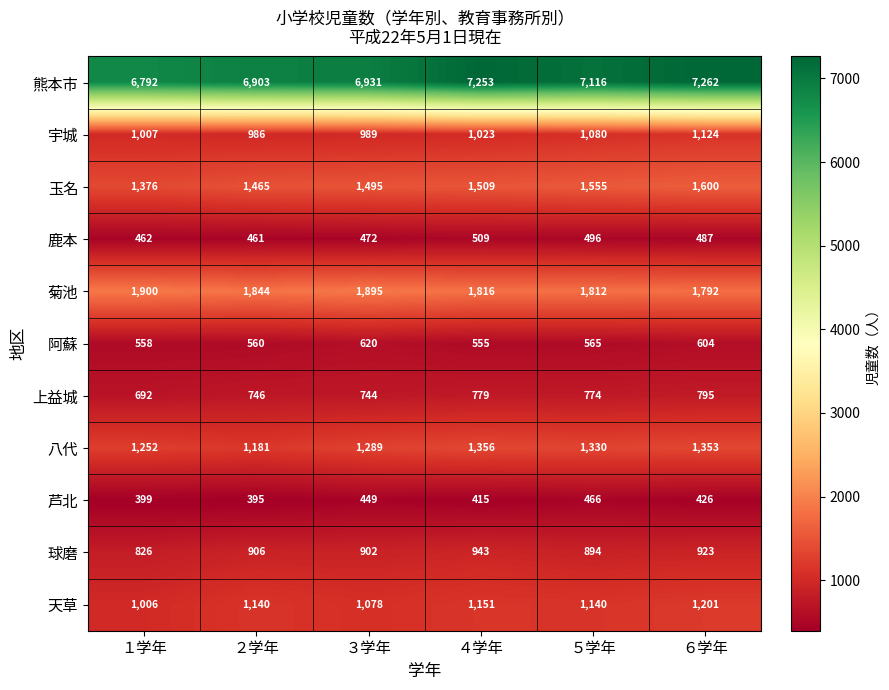

Rank the series at １学年 from highest to lowest value.

熊本市, 菊池, 玉名, 八代, 宇城, 天草, 球磨, 上益城, 阿蘇, 鹿本, 芦北